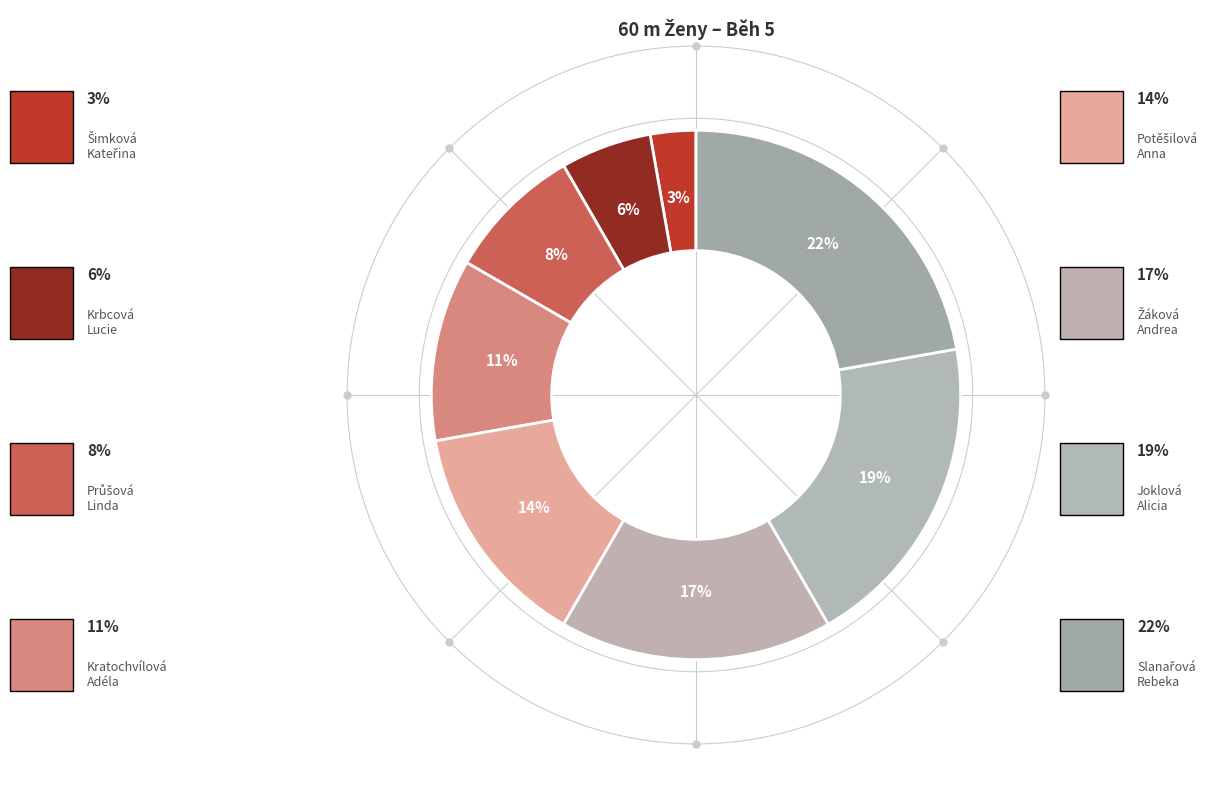

How many slices are in this pie chart?

8